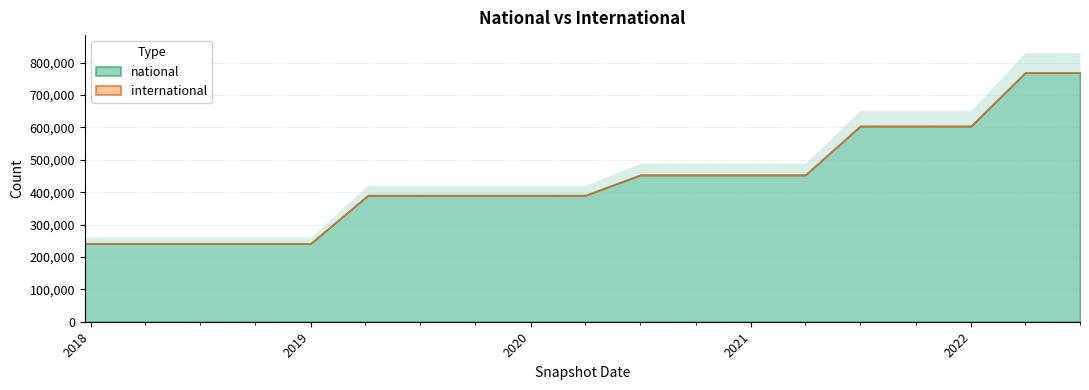

Which category has the highest value across all series?

2022-04-01